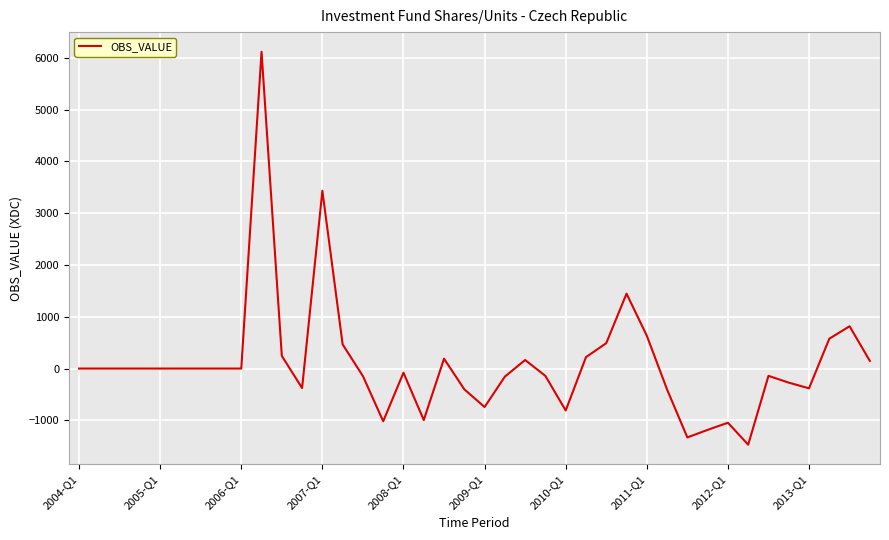

What is the minimum value shown in the chart?

-1470